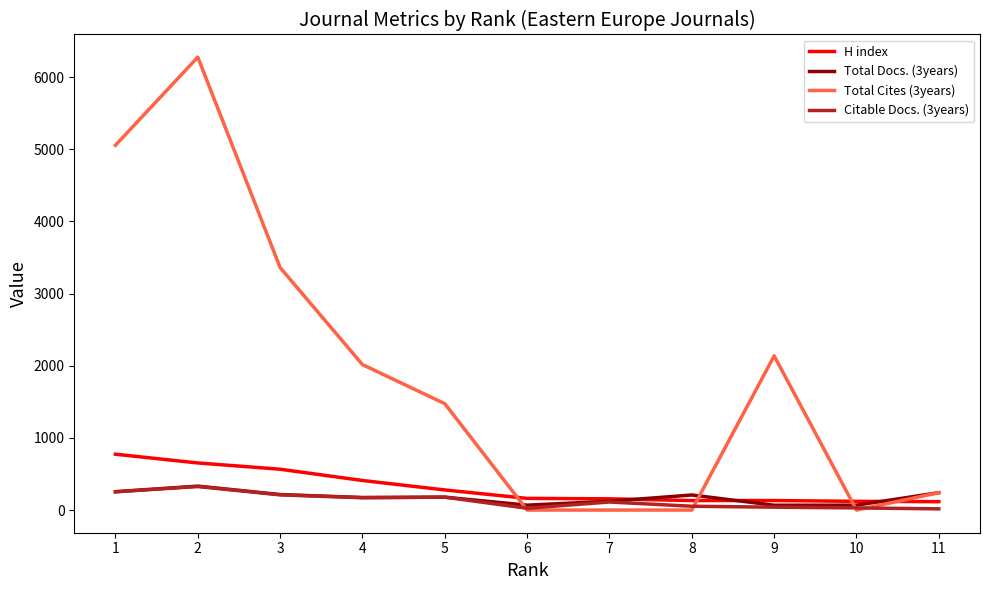

Is the value of Citable Docs. (3years) at 5 greater than the value of Total Cites (3years) at 10?

Yes